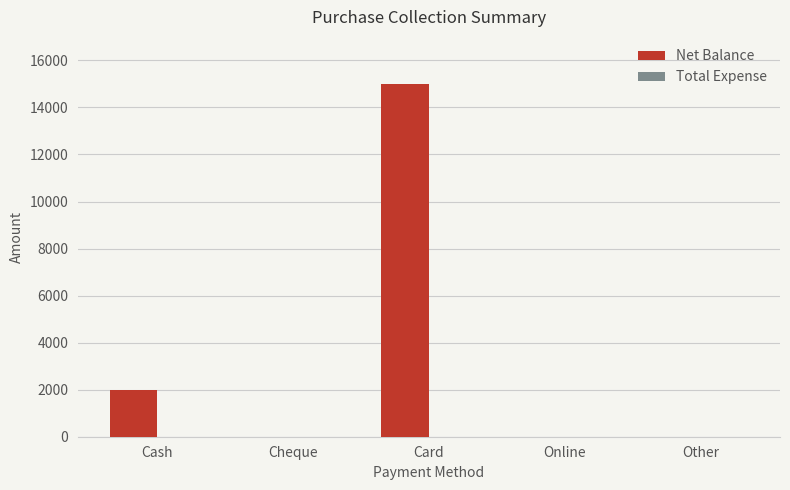

Are the bars horizontal?

No